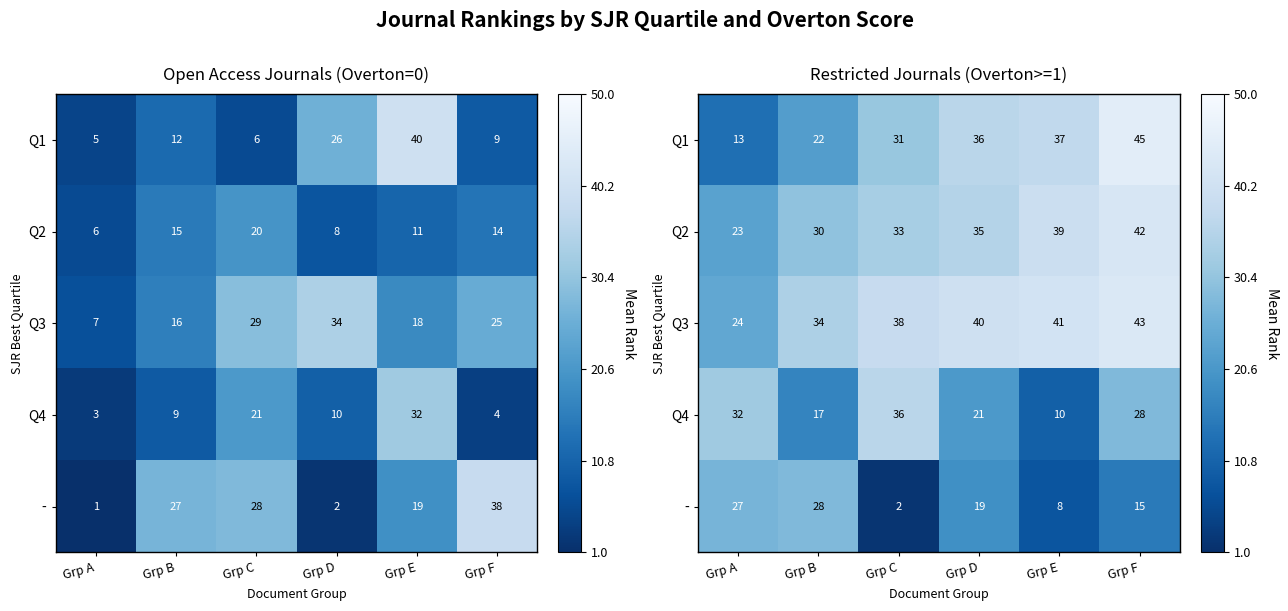

Which series has the largest total across all categories?

Q3